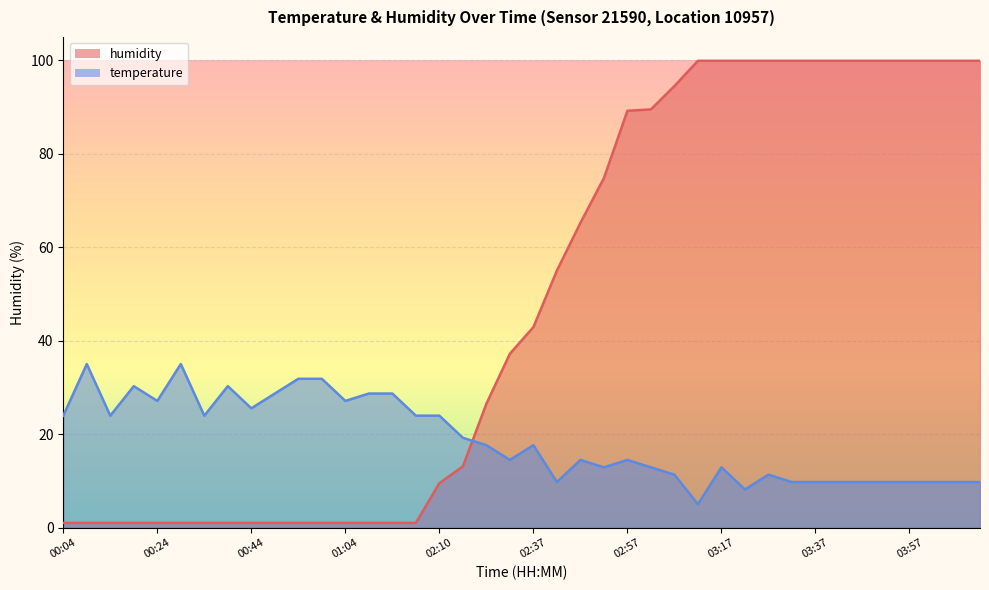

Which series has the widest spread of values?

humidity